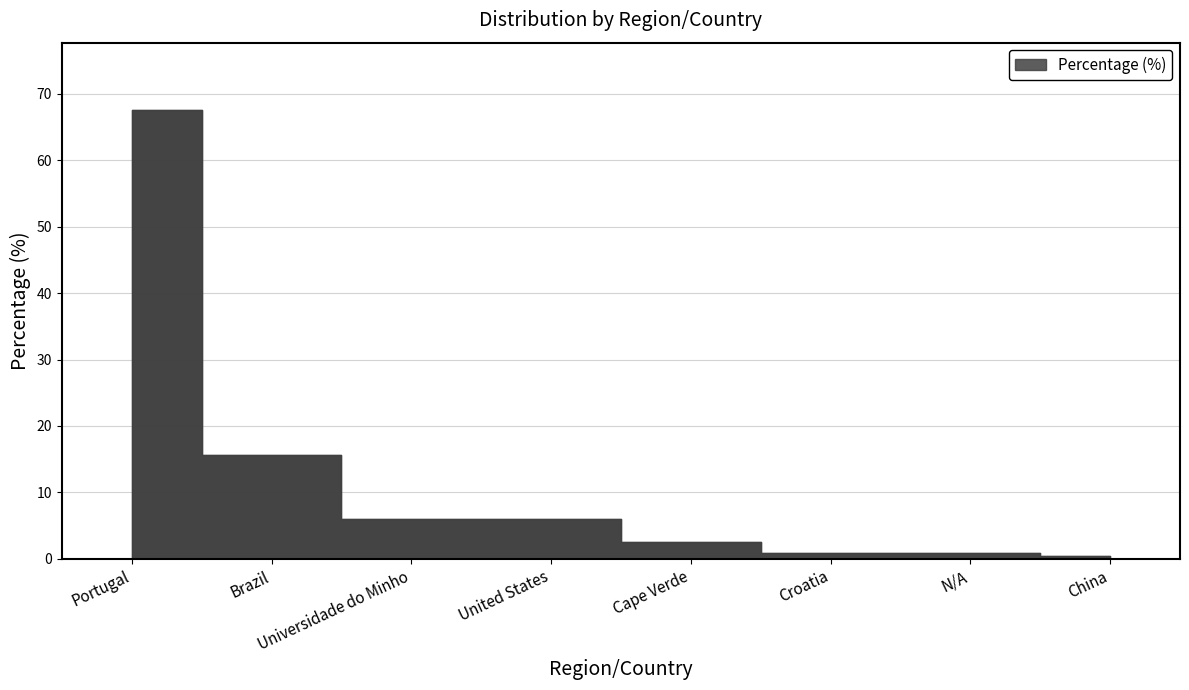

The value at China is 0.2. True or false?

False